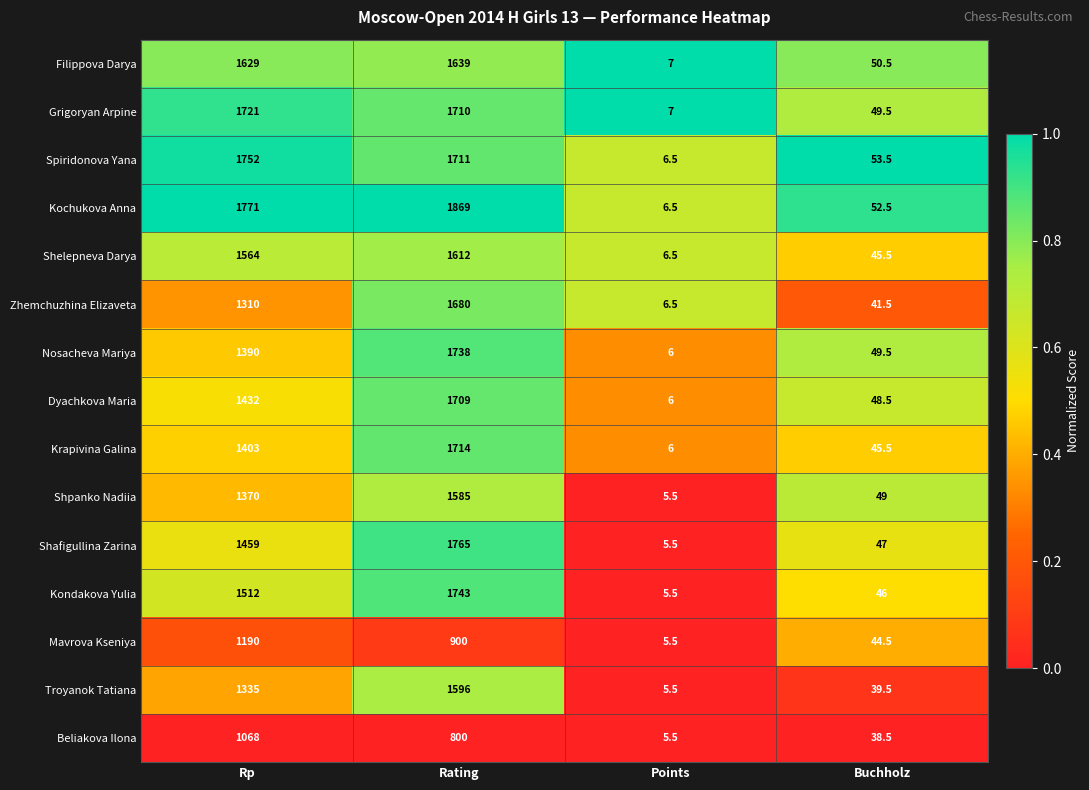

Which series has the largest total across all categories?

Kochukova Anna